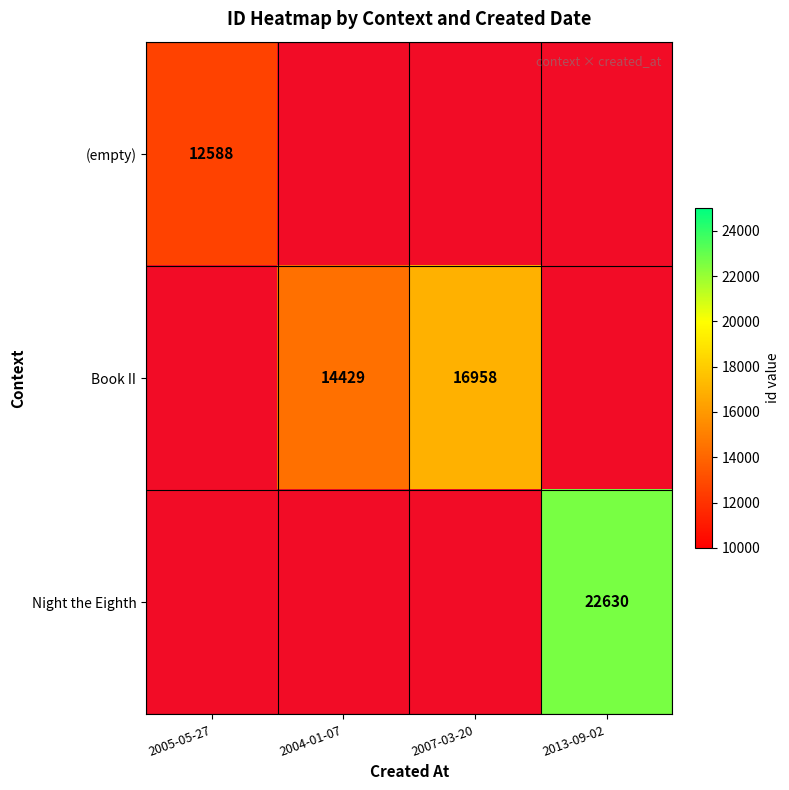

Which category has the lowest value in the Book II series?

2005-05-27